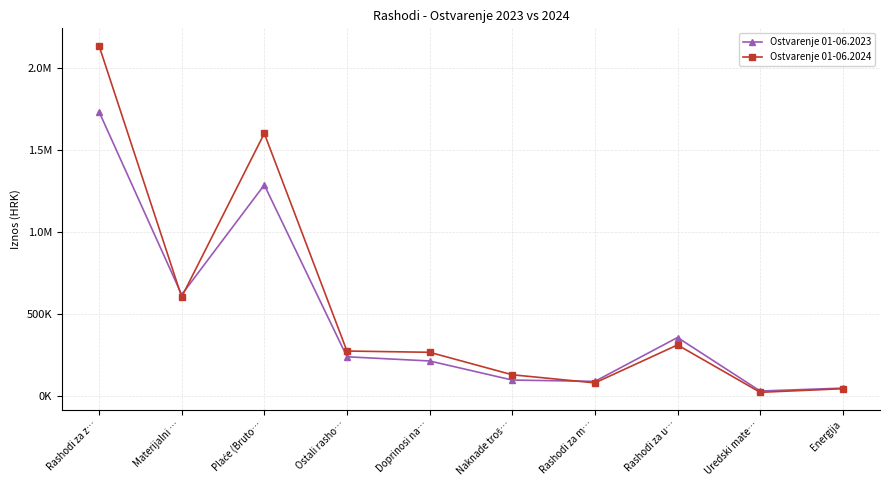

What are all the series names shown in the legend?

Ostvarenje 01-06.2023, Ostvarenje 01-06.2024